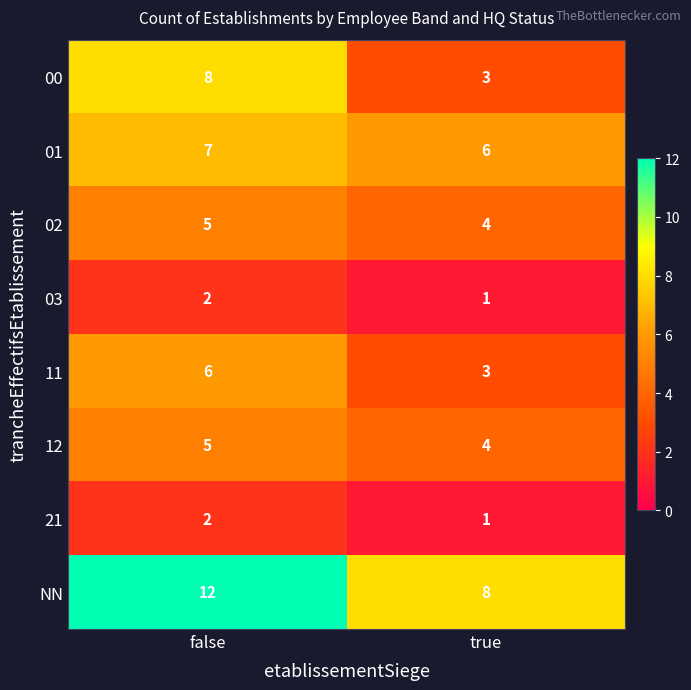

Which category has the highest value across all series?

false